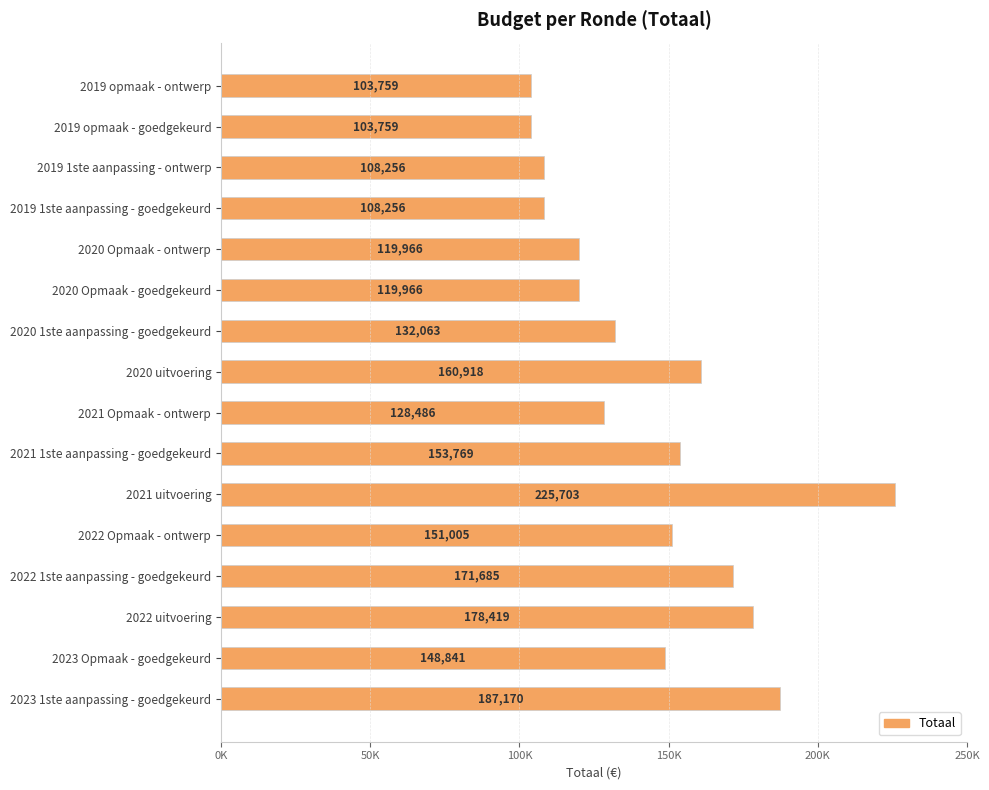

What is the difference between the maximum and minimum values?

121944